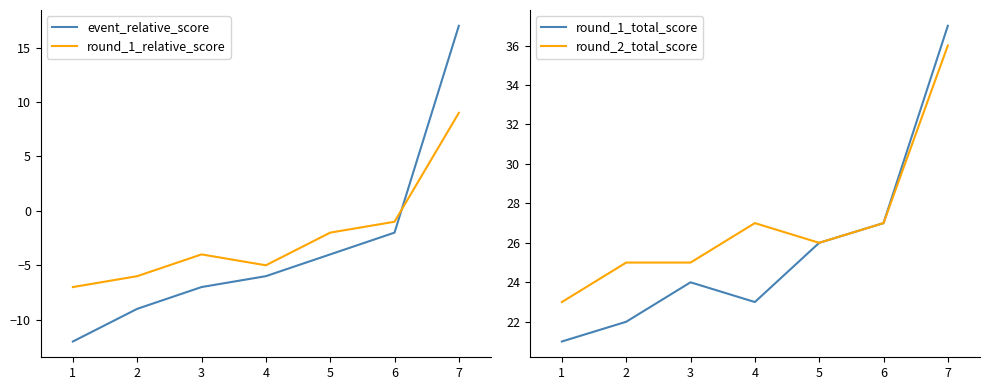

Which series has the largest total across all categories?

round_2_total_score